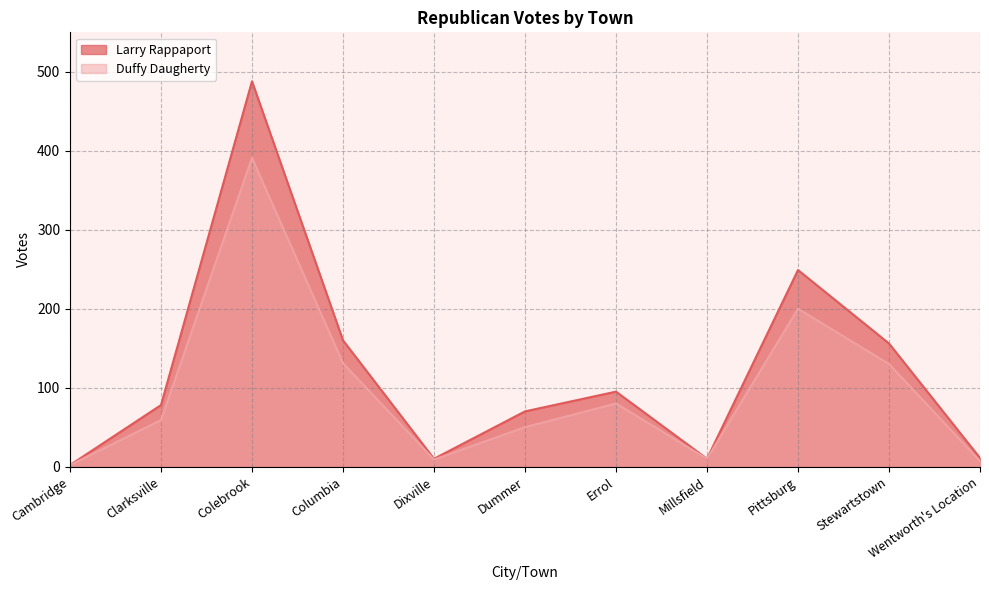

In Larry Rappaport, how many points are lower than both neighbors (excluding endpoints)?

2